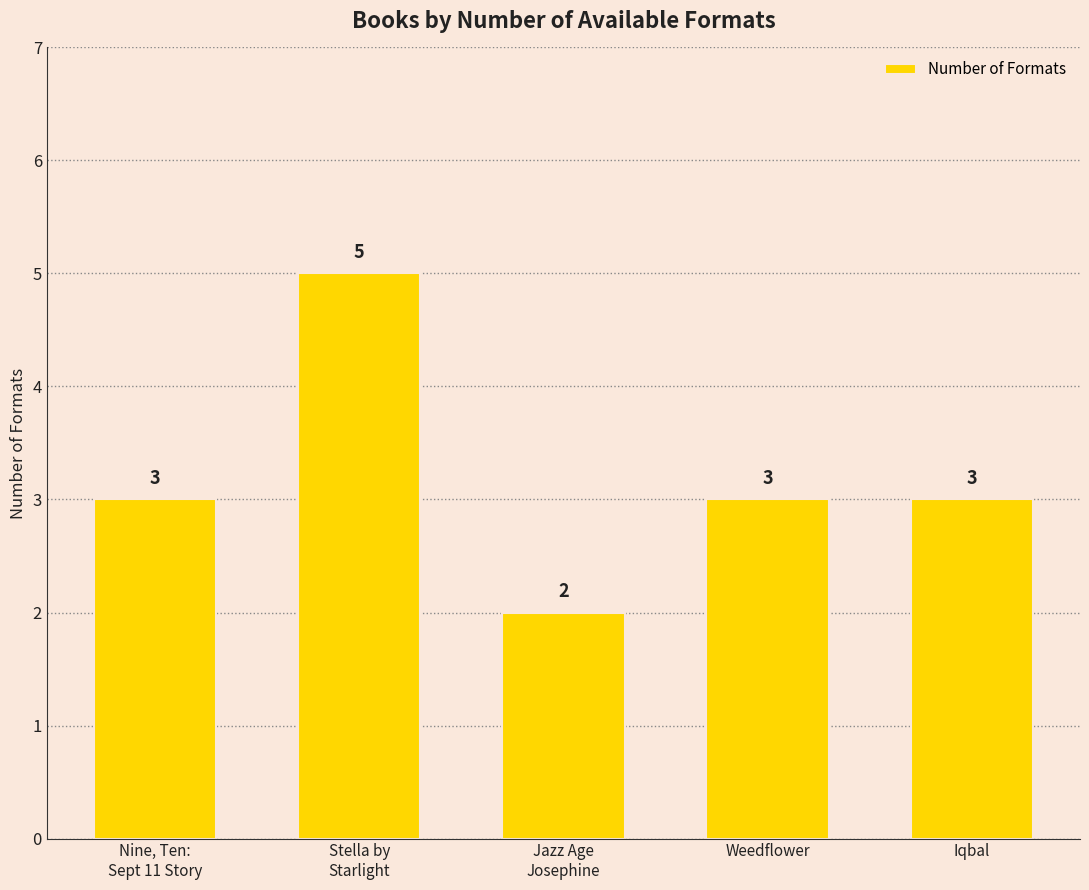

Reading right to left, transcribe all the data shown in this chart.

3	3	2	5	3